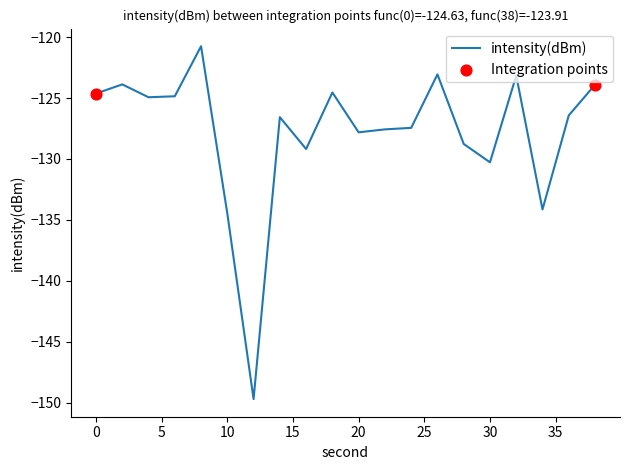

What is the maximum value shown in the chart?

-120.8